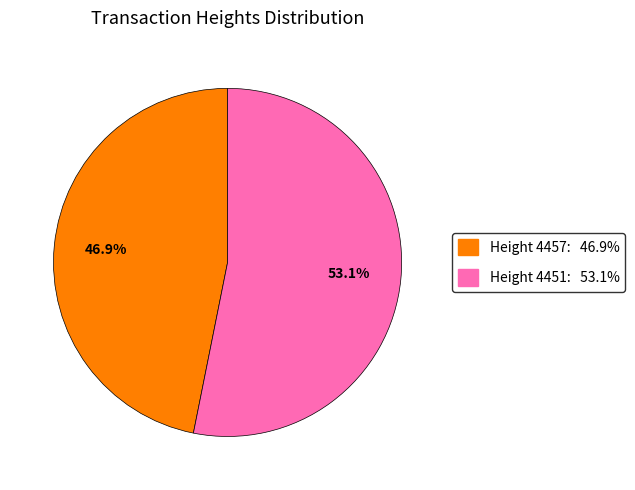

Is there any slice that represents more than half of the pie?

Yes